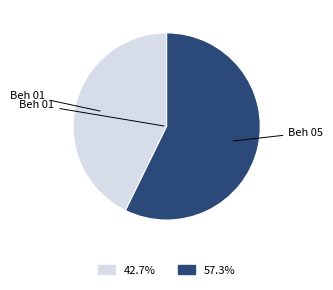

Is there any slice that represents more than half of the pie?

Yes